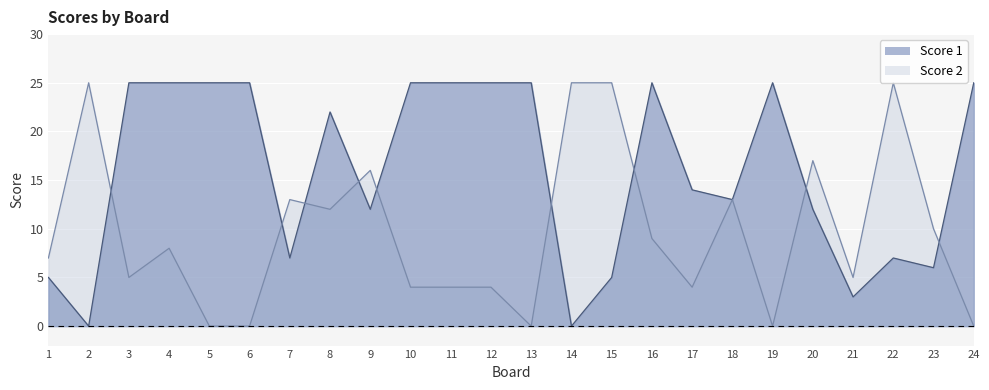

What value does the Score 1 series have at 13, to the nearest 10?

20